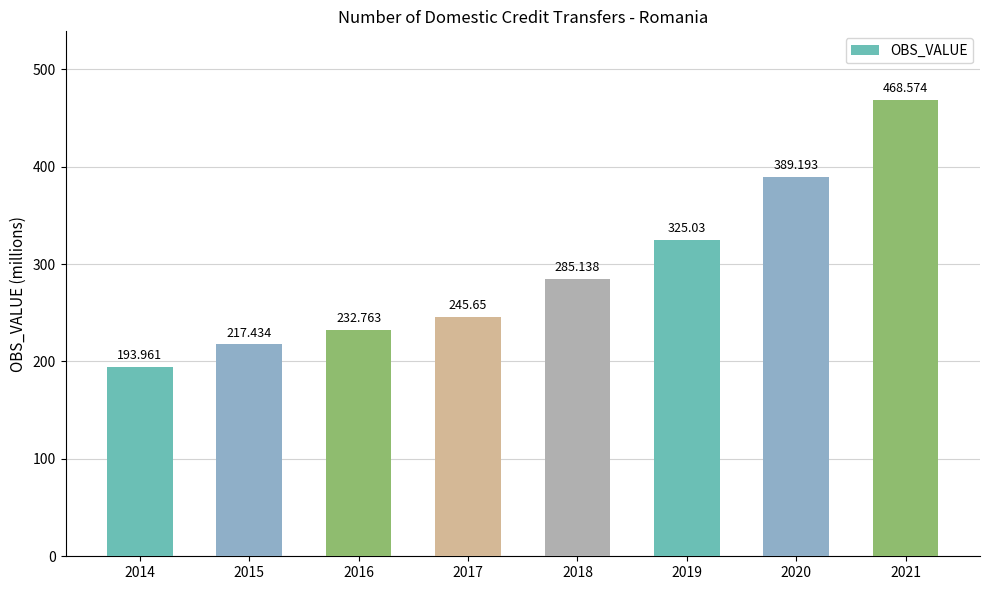

Where is the data nearest to the value 331?

2019